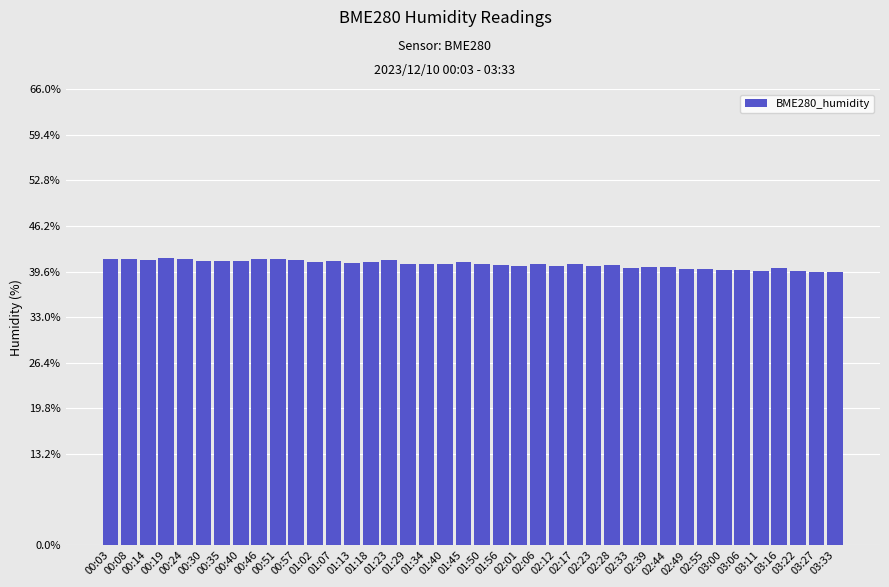

What is the sum of the values at 01:23 and 00:08?

82.6